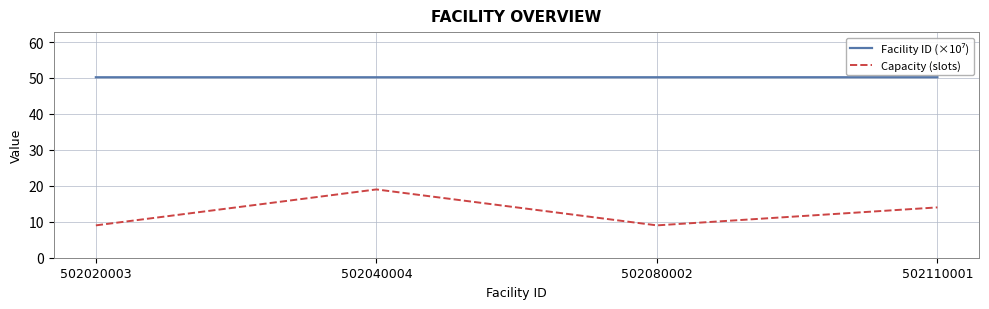

The Capacity (slots) series shows 14.5 at 502020003. True or false?

False